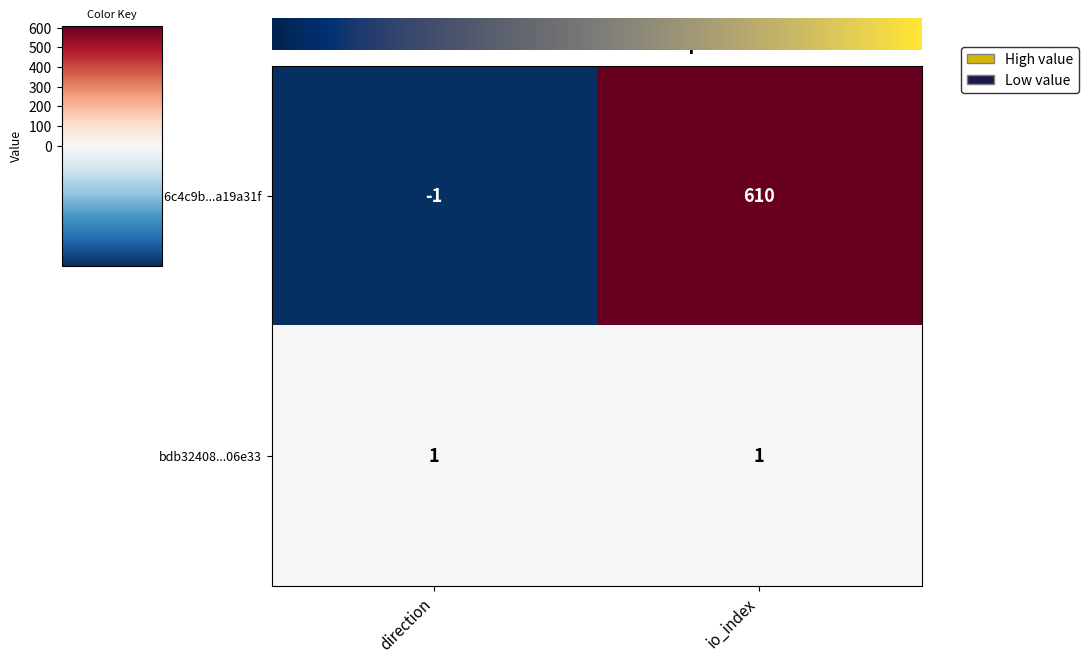

At which category is the sum across all series the highest?

io_index